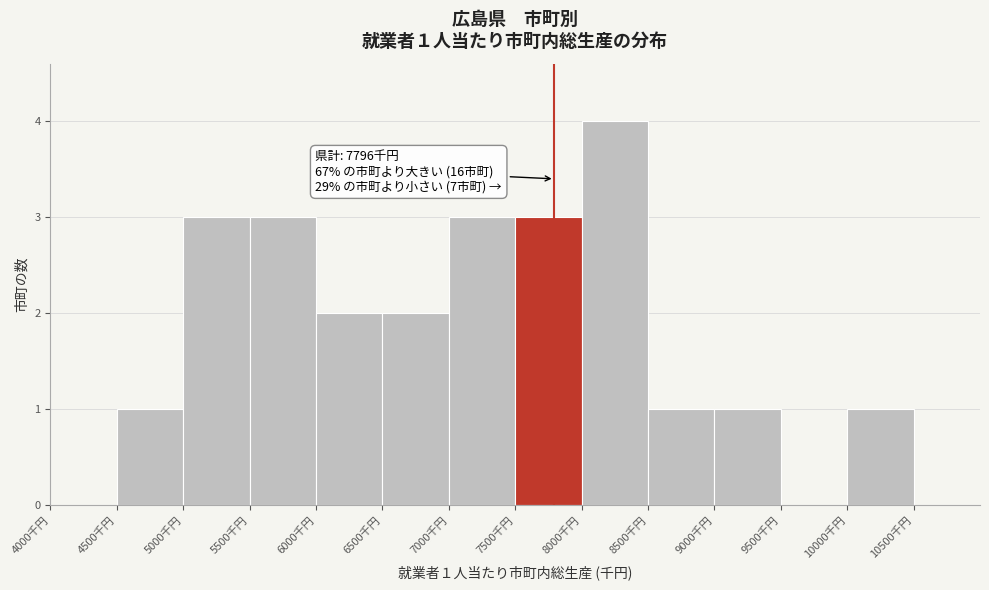

Which range on the x-axis has the tallest bar?

8000 to 8500